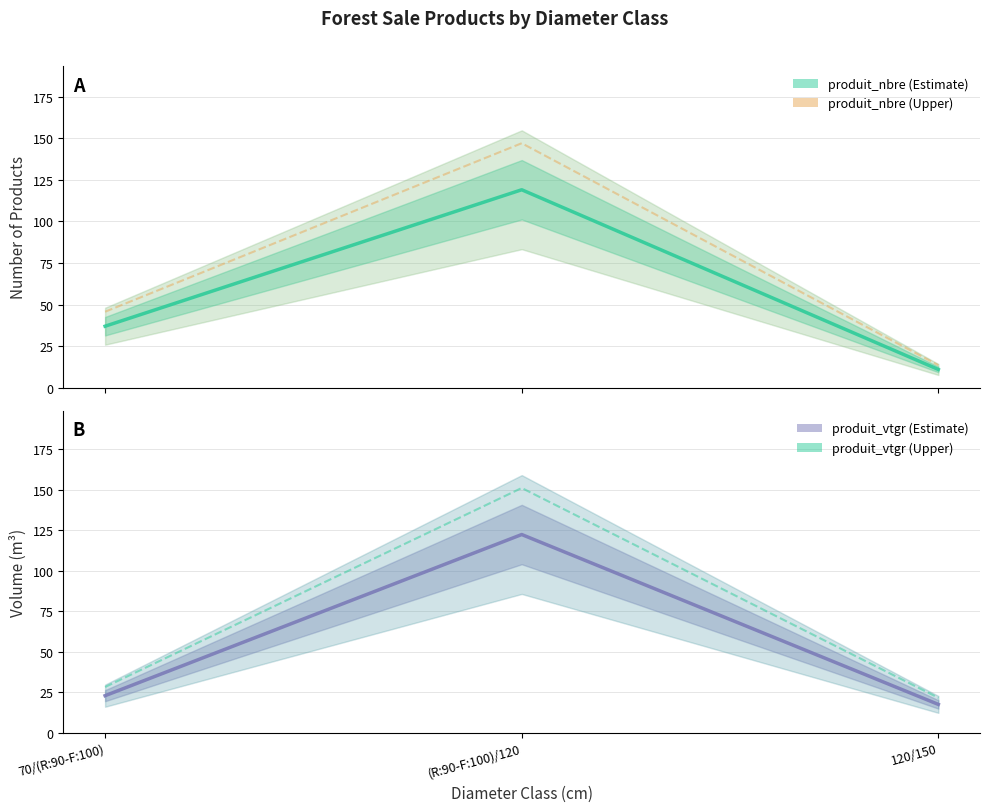

What is the difference between the maximum and minimum values in the produit_vtgr upper series?

129.5